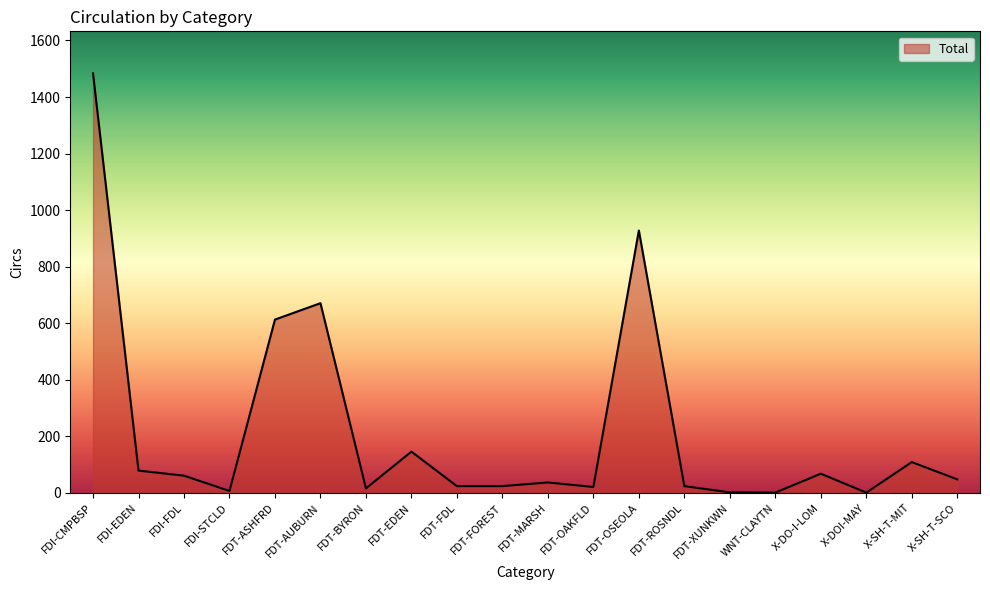

What is the ratio of the value at FDT-EDEN to the value at FDT-FDL?

6.1